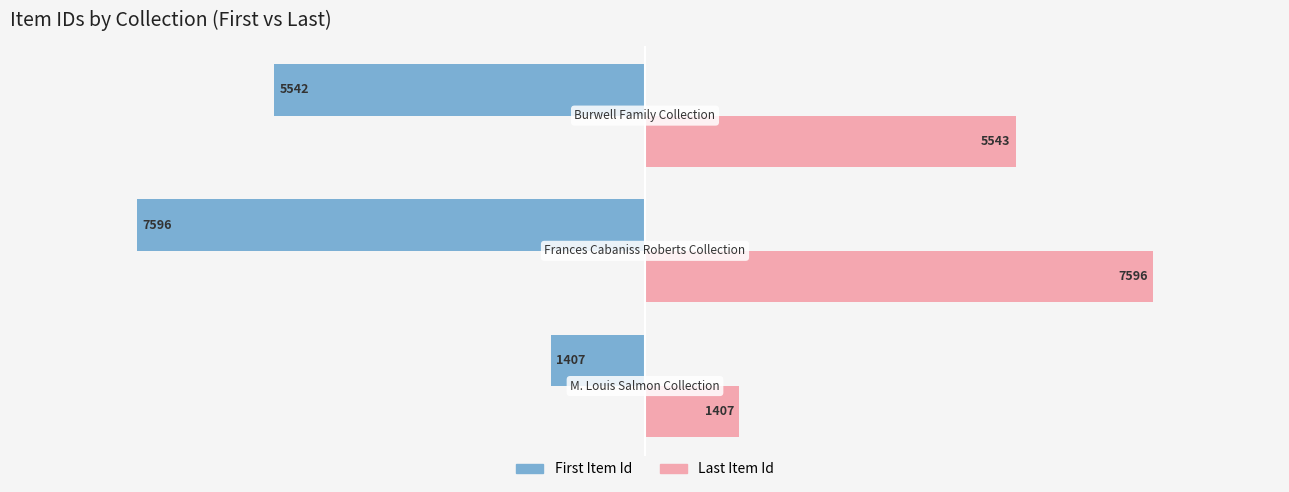

How many data points in Last Item Id are less than 5543?

1